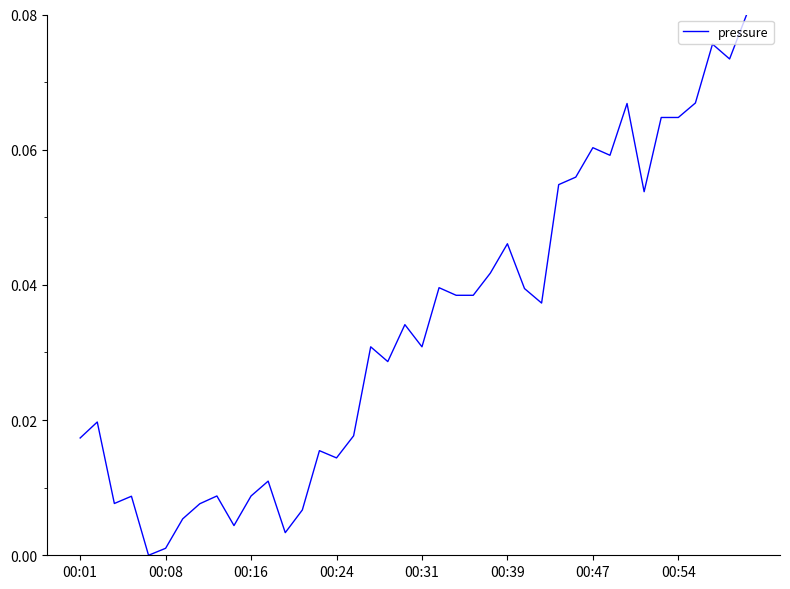

How many categories are shown in the chart?

40